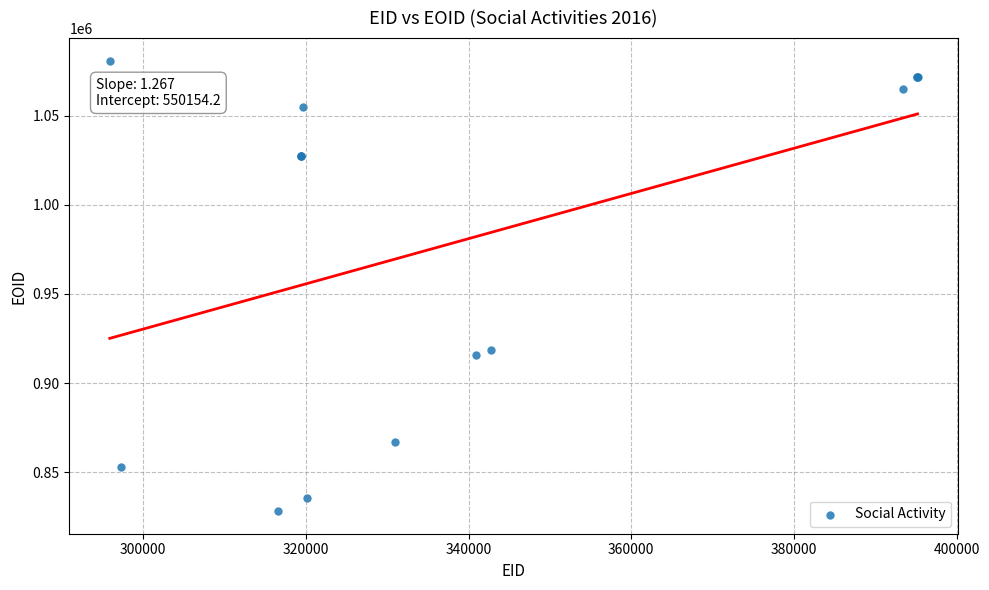

What Y value in the scatter plot is closest to 954460?

918793